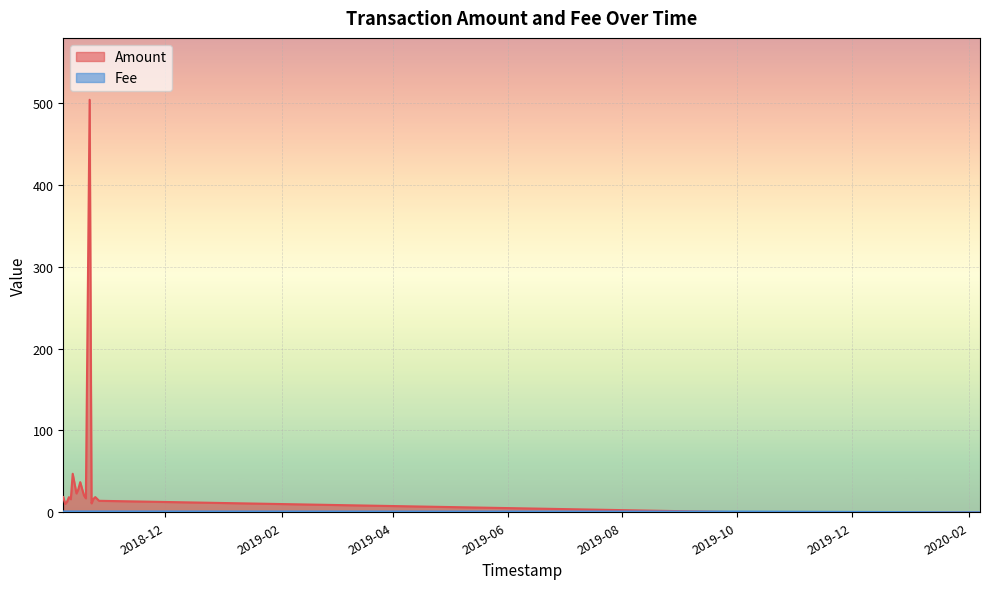

The Fee series shows 1.5 at 2018-10-25. True or false?

False